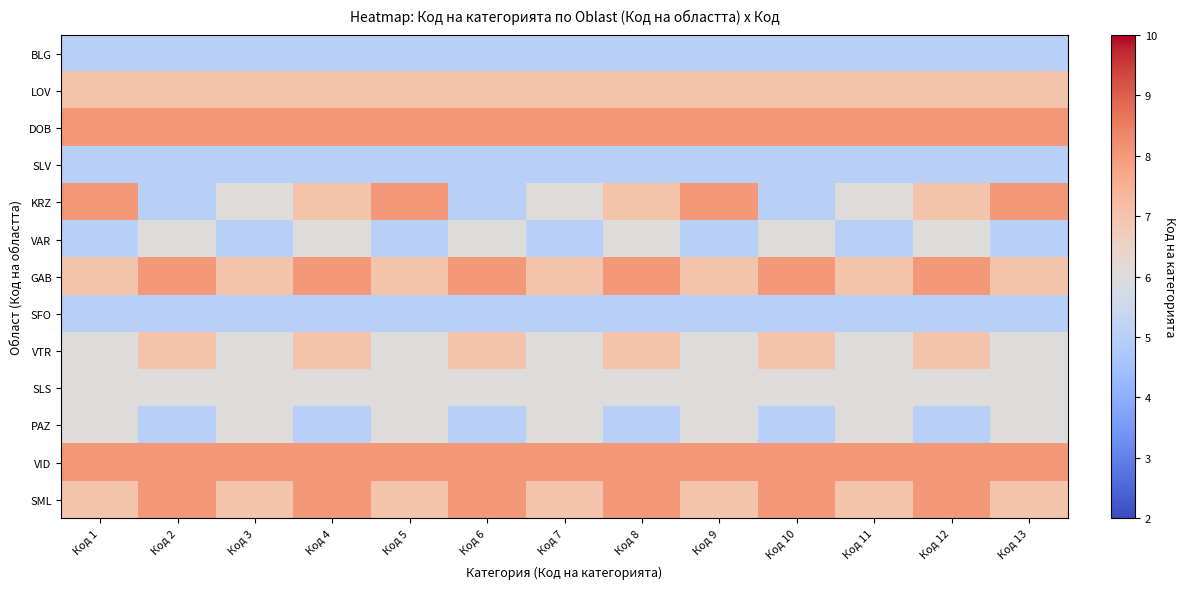

Which series changed the most between Код 3 and Код 4?

KRZ